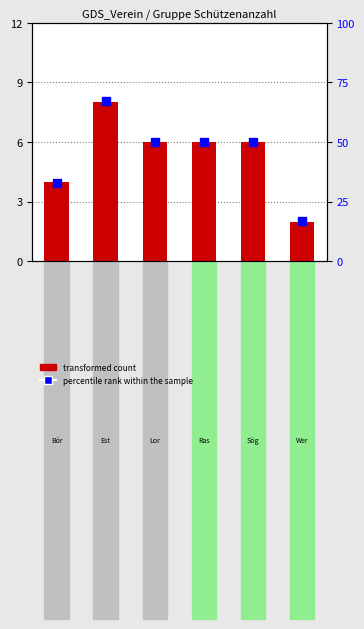

At which category is the sum across all series the highest?

Esterwegen